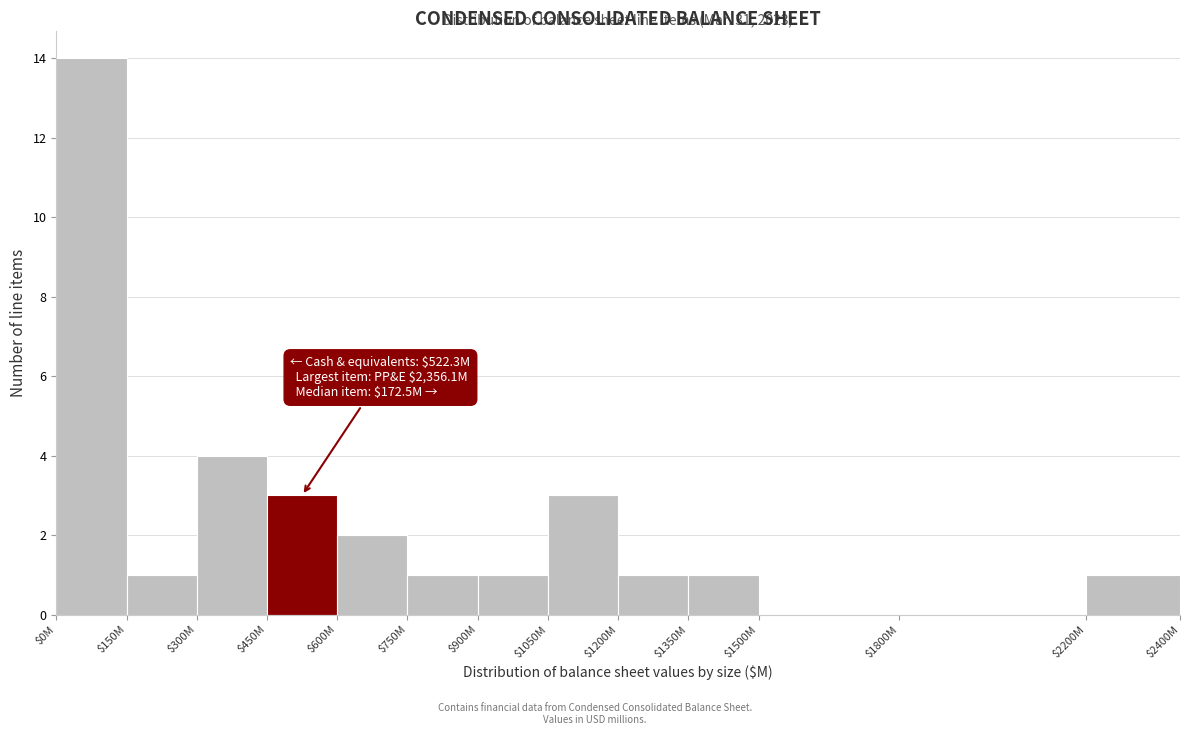

Which category has the highest value across all series?

$0M